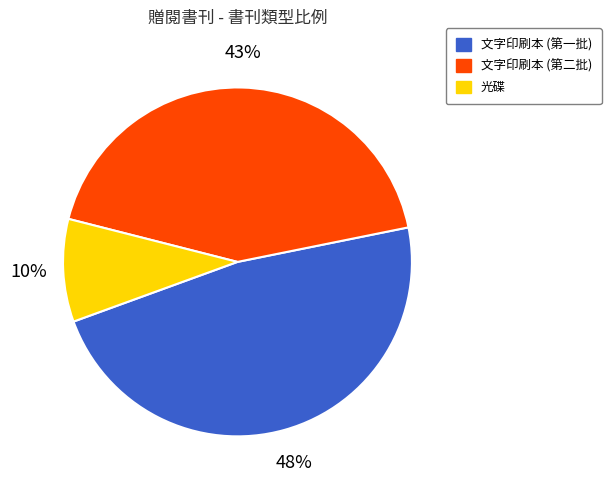

To the nearest percent, what is the average slice percentage?

33%